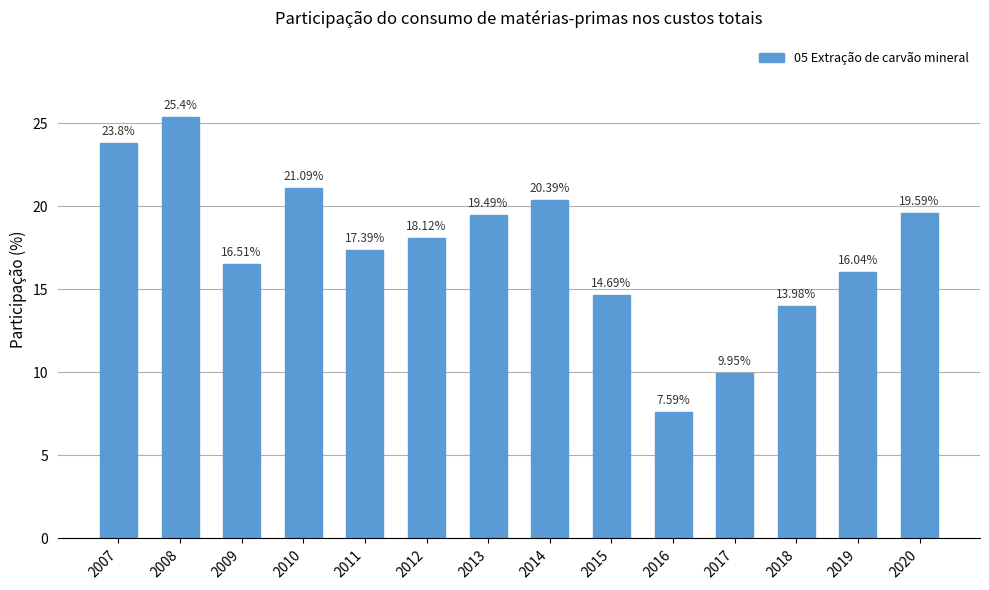

At which category does the chart reach its minimum across all series?

2016